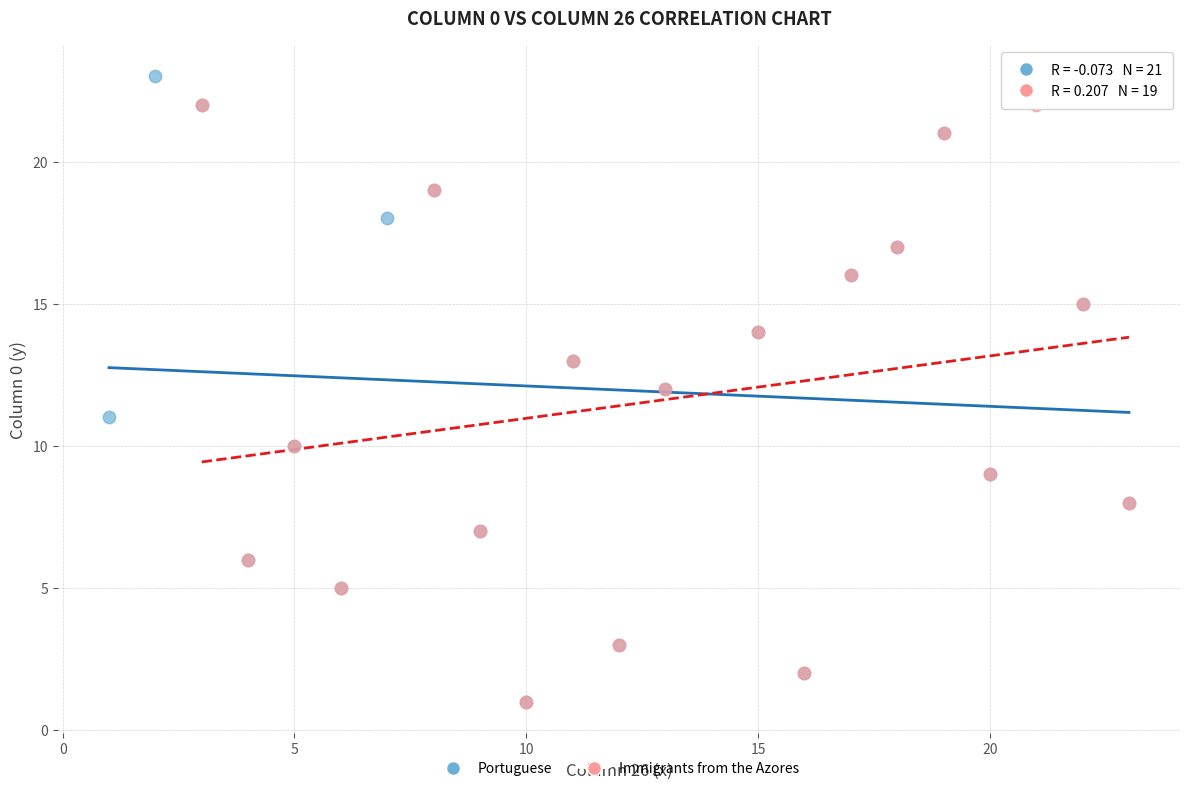

Which series has the widest spread of Y values?

Portuguese